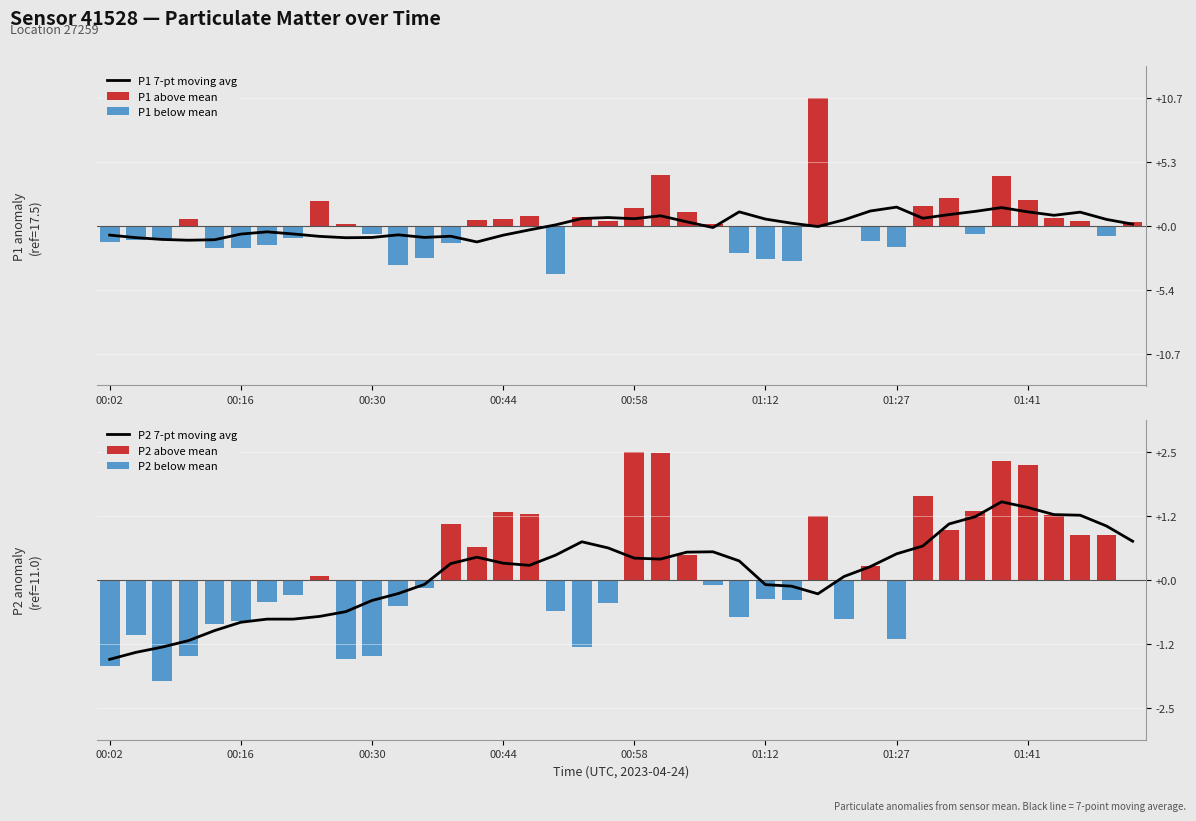

The P2 series shows 5.0 at 01:52. True or false?

False